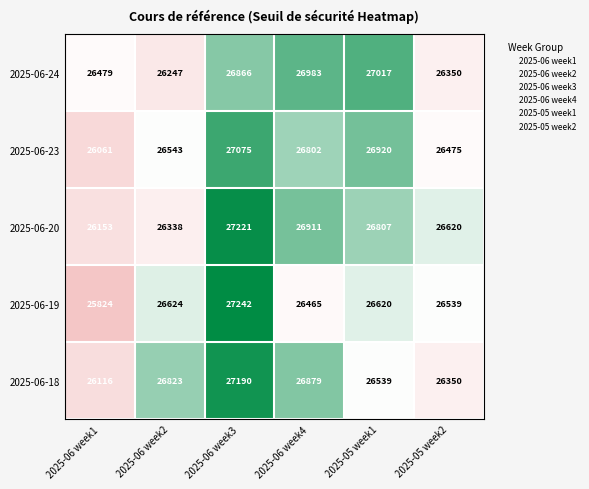

What is the maximum value shown in the chart?

27242